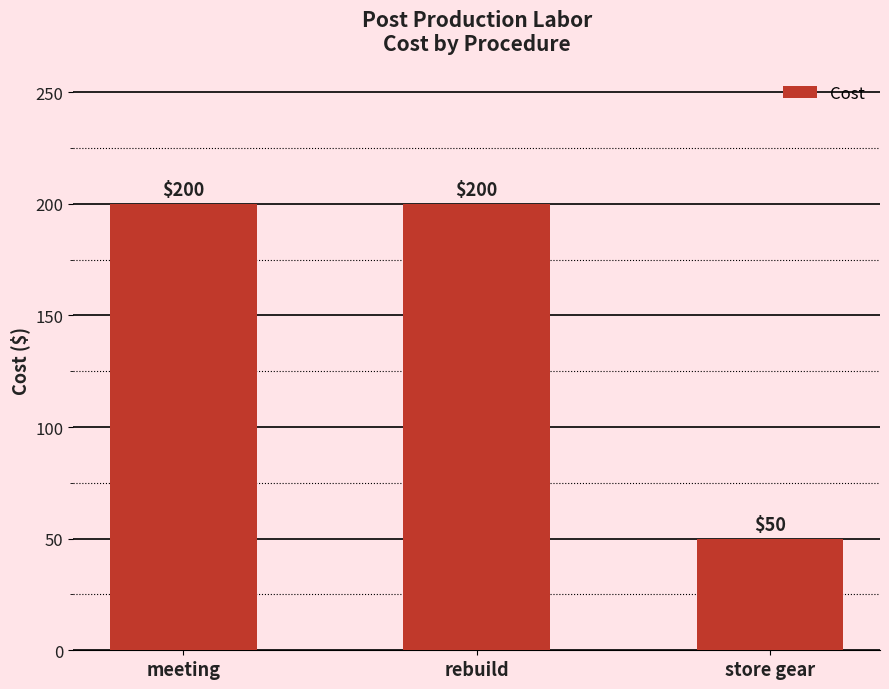

Reading left to right, list all the values displayed in this chart.

meeting=200	rebuild=200	store gear=50